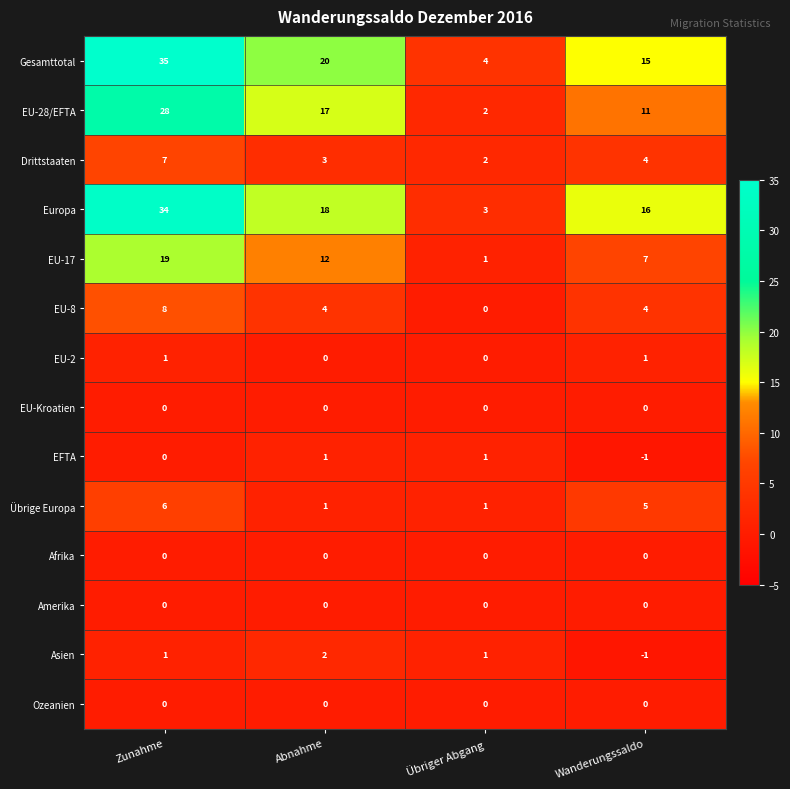

What is the difference between the highest and lowest values at Zunahme?

35